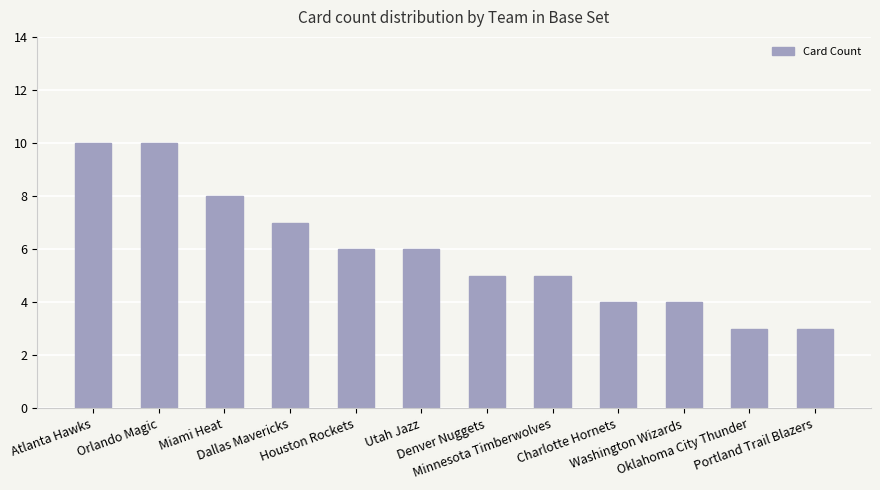

Between Atlanta Hawks and Oklahoma City Thunder, which is larger?

Atlanta Hawks